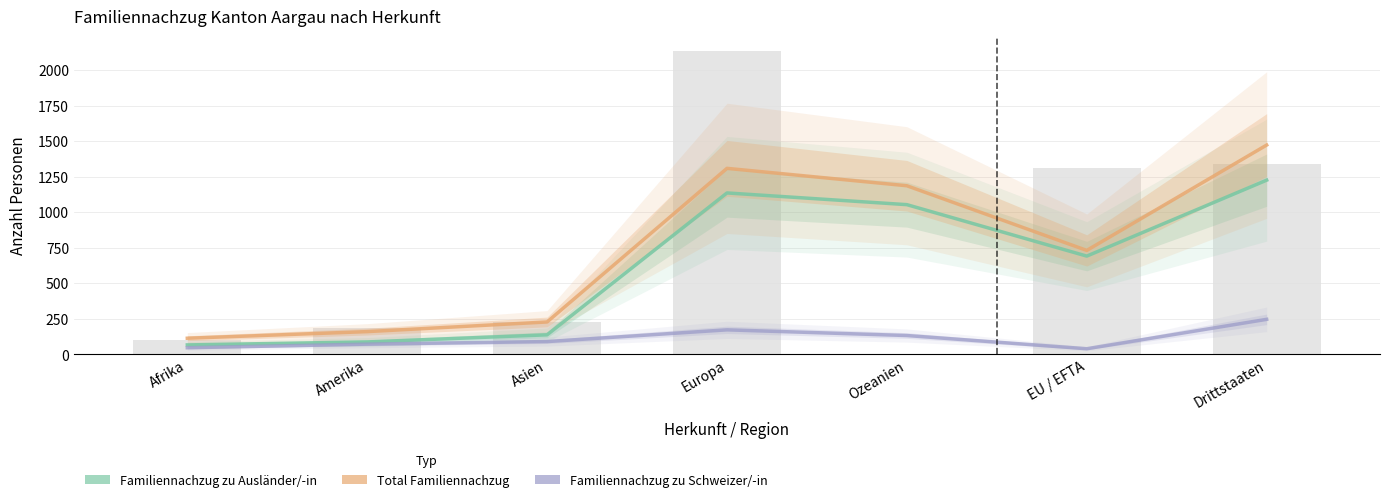

What is the label of the 1st bar from the right?

Drittstaaten